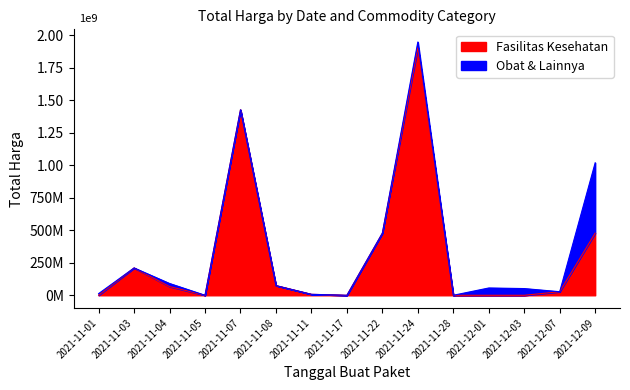

What is the average value?

311422662